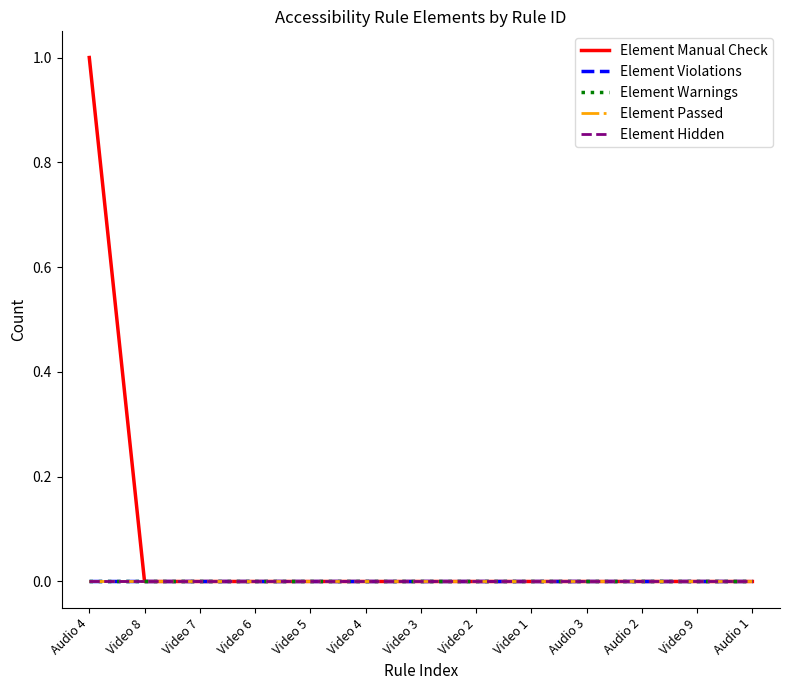

Which series has the largest total across all categories?

Element Manual Check